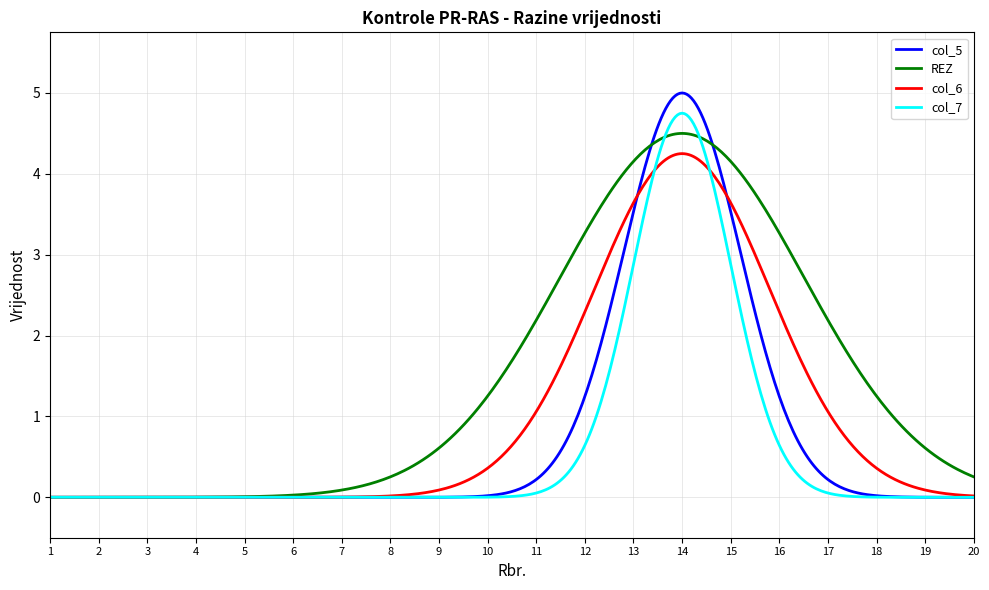

Which series has the largest total across all categories?

REZ